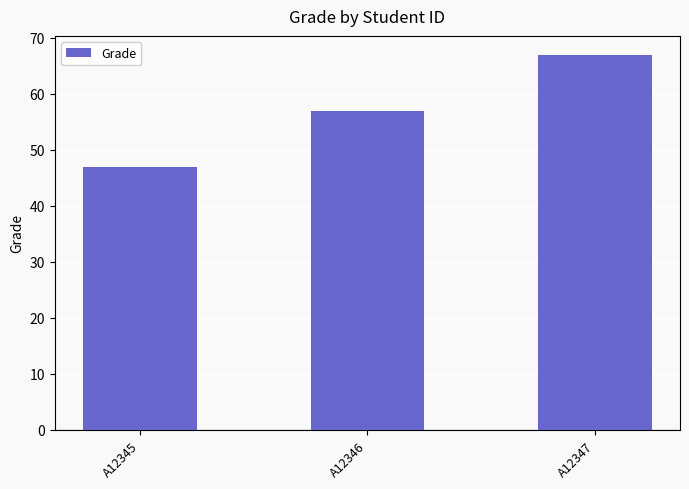

Read the value at A12346.

57